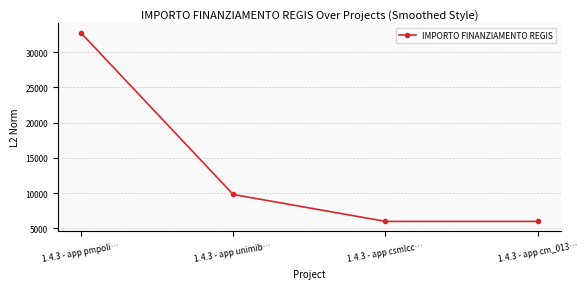

What is the difference between the maximum and minimum values?

26747